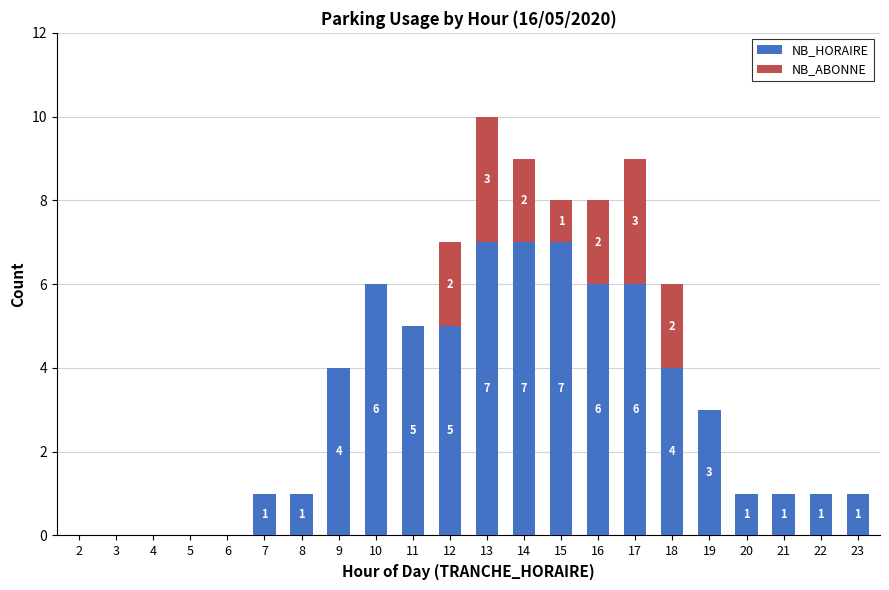

What is the total value across all series at 16?

8